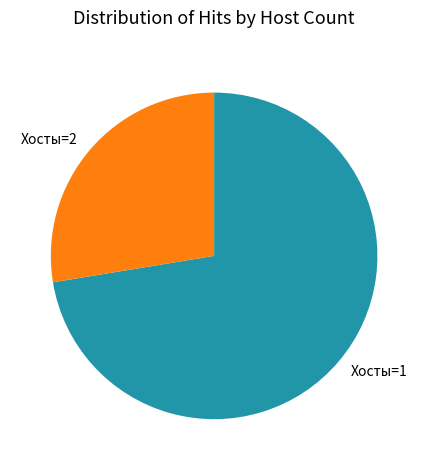

The Хосты=1 slice represents 86% of the pie. True or false?

False